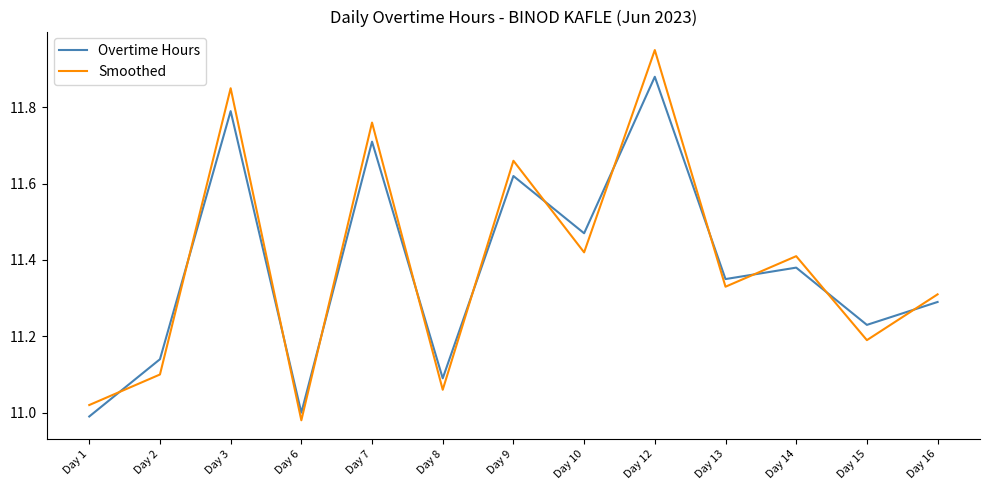

How many intersections are there between Overtime Hours and Smoothed?

12